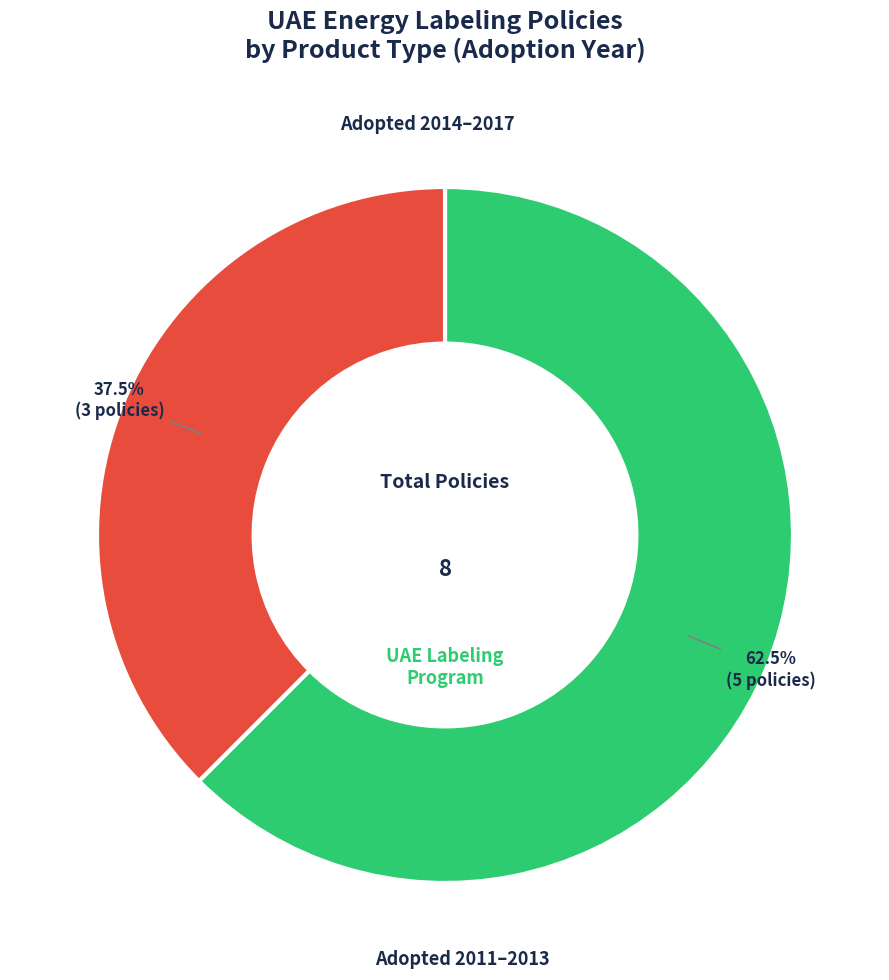

Is there a majority slice in this chart?

Yes